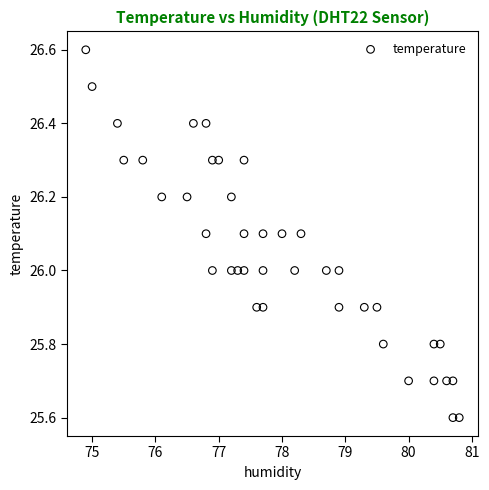

What is the range of X values (max minus min)?

5.9